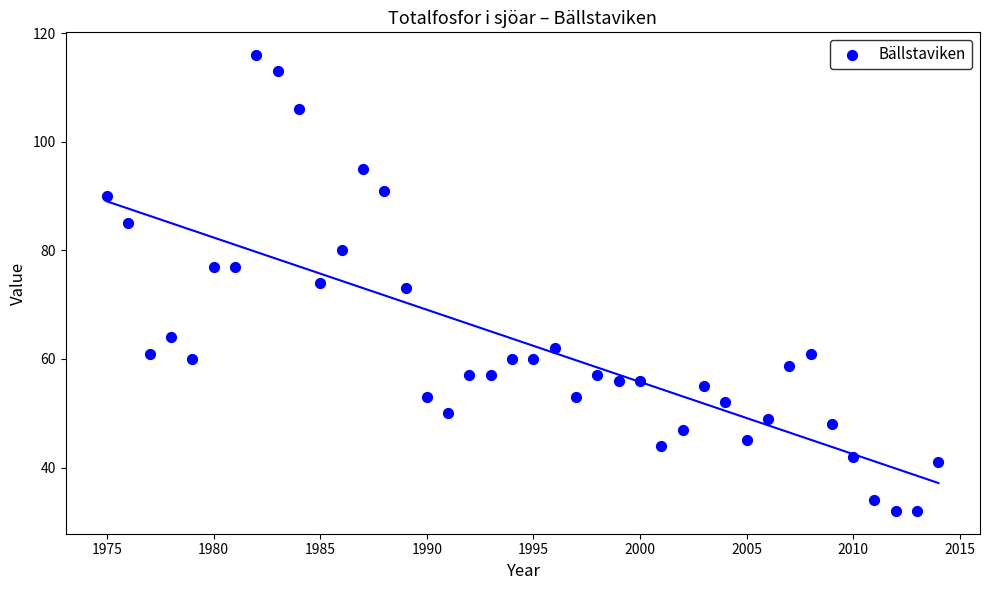

What is the range of X values (max minus min)?

39.0